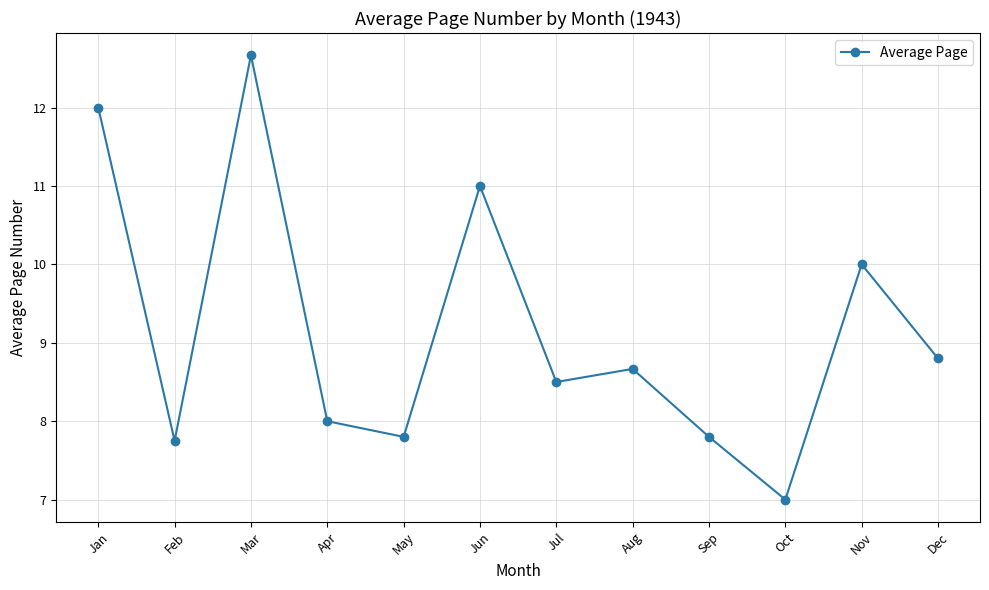

Between Feb and Oct, which is larger?

Feb